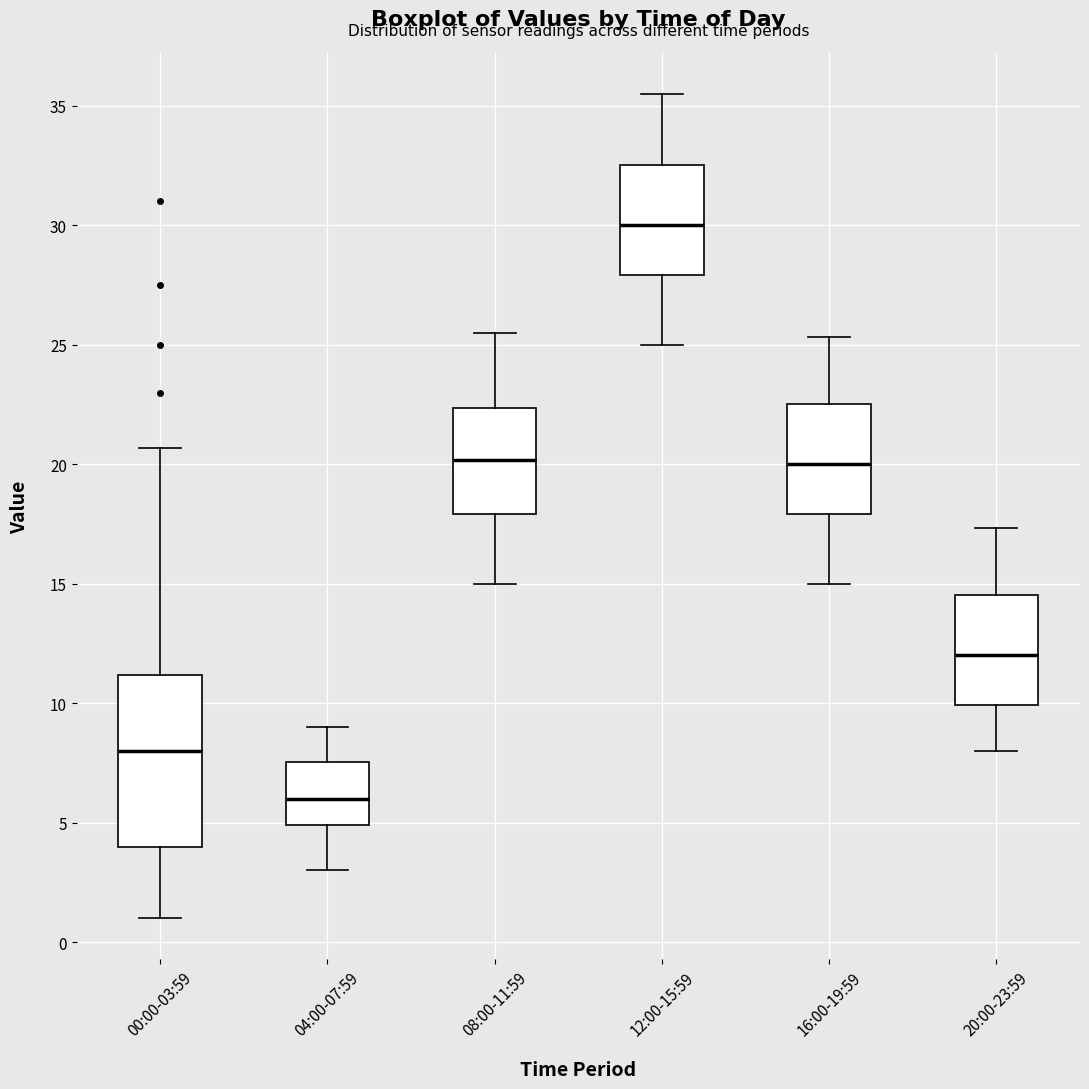

Where is the upper edge of the box for 12:00-15:59 on the y-axis? The values are not printed on the chart, so give them approximately, as read against the axis.

32.5